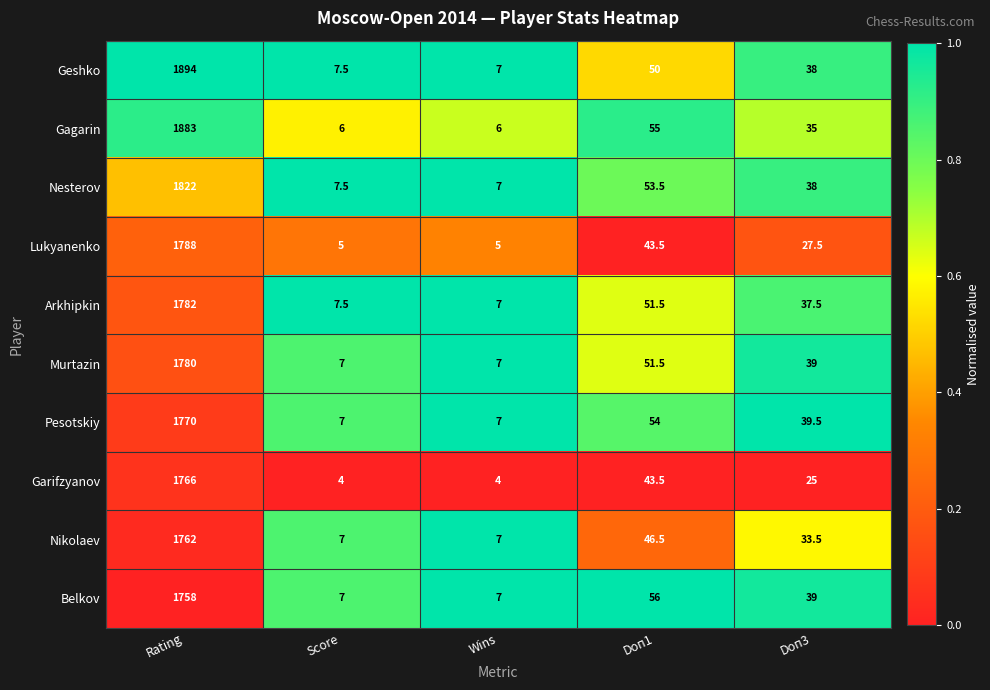

Is it true that Nesterov equals 11.0 at Score?

False